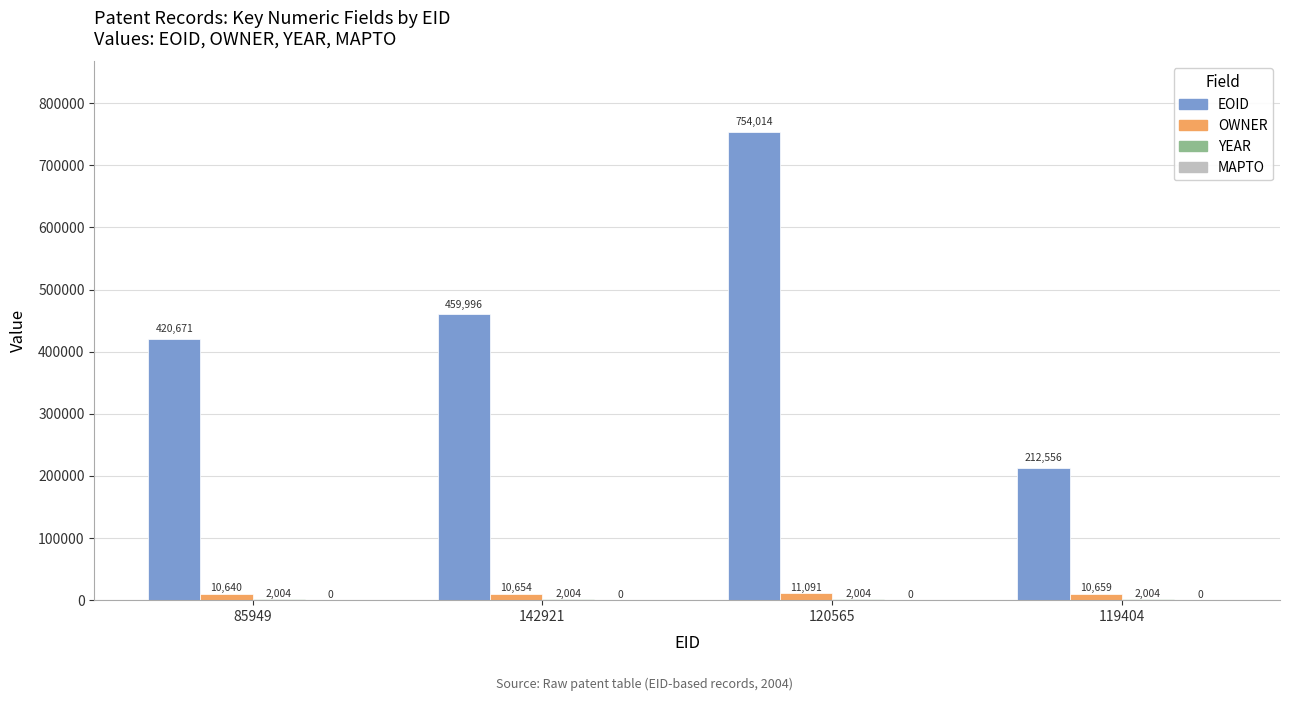

Which category has the highest value across all series?

120565